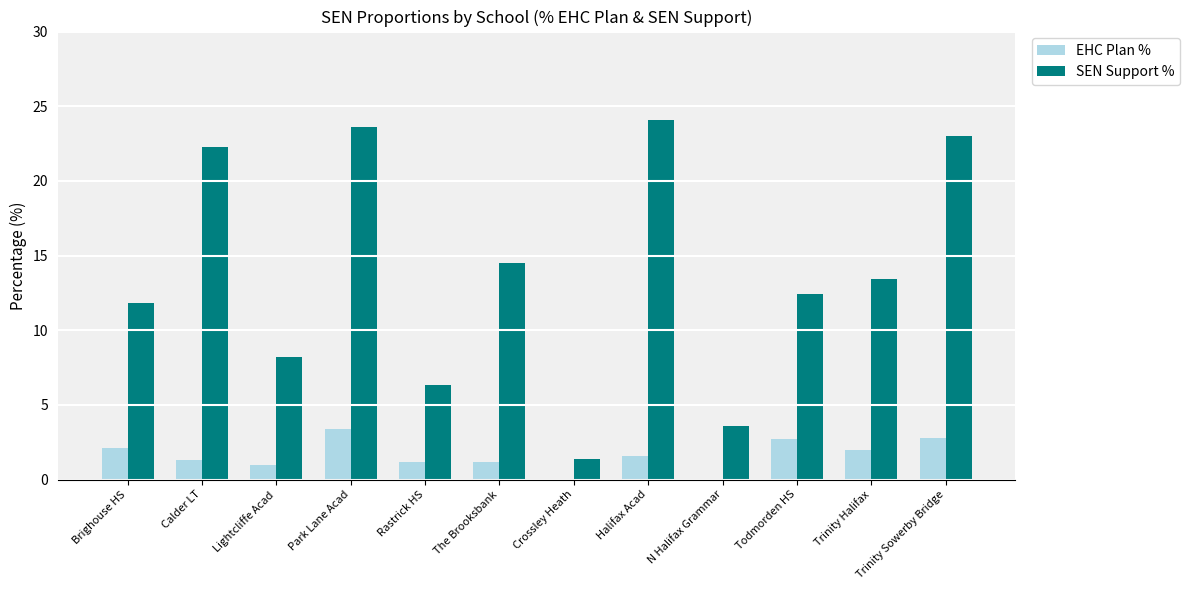

What is the approximate value of EHC Plan % at Rastrick HS?

1.2